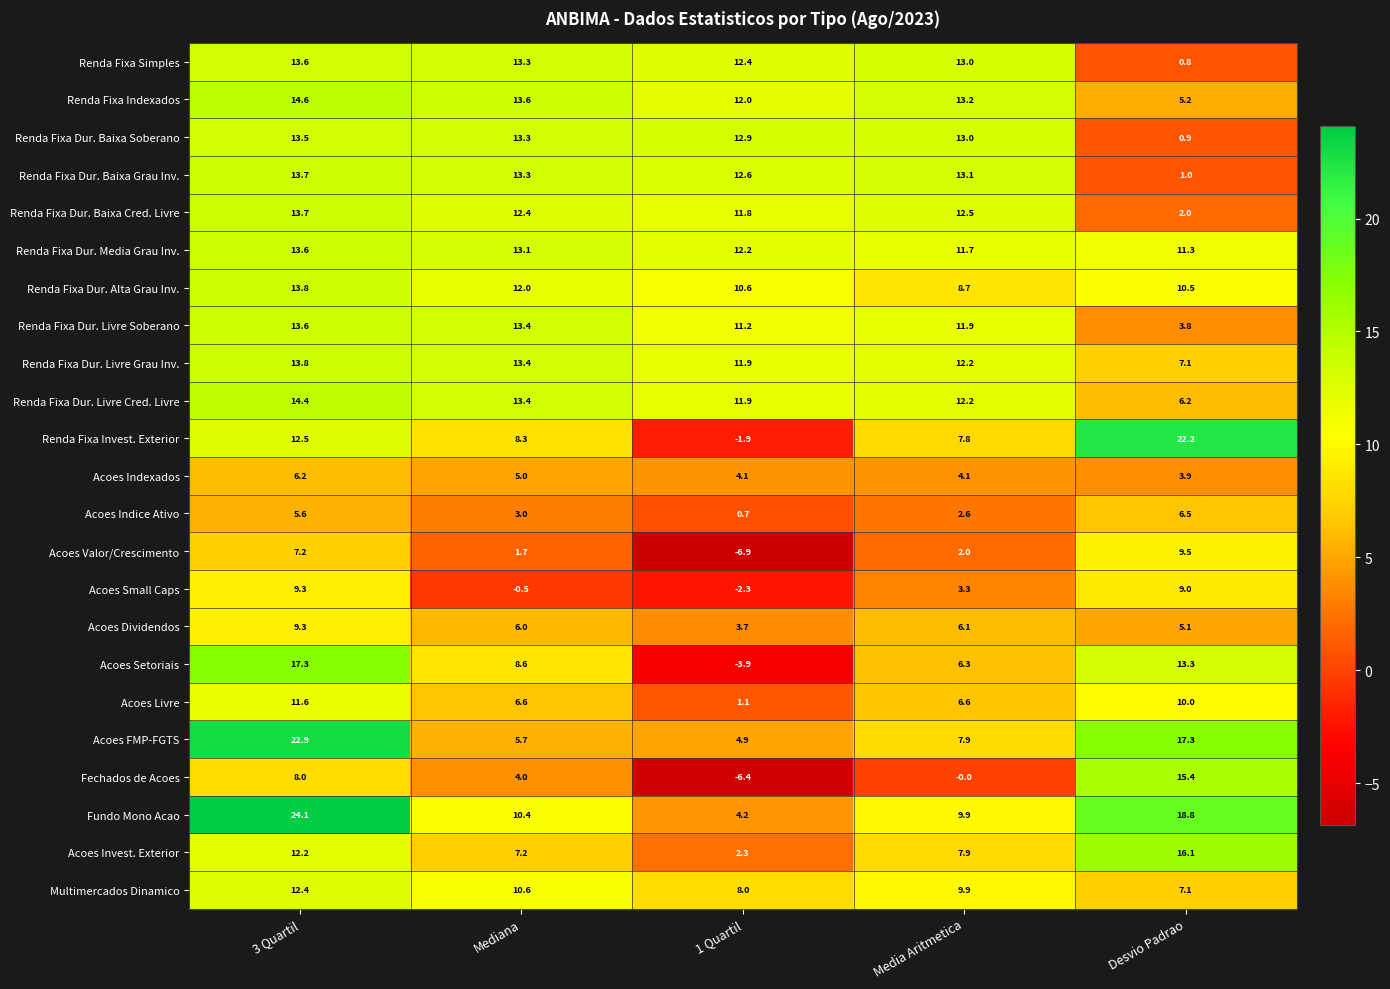

What is the minimum value shown in the chart?

-6.9